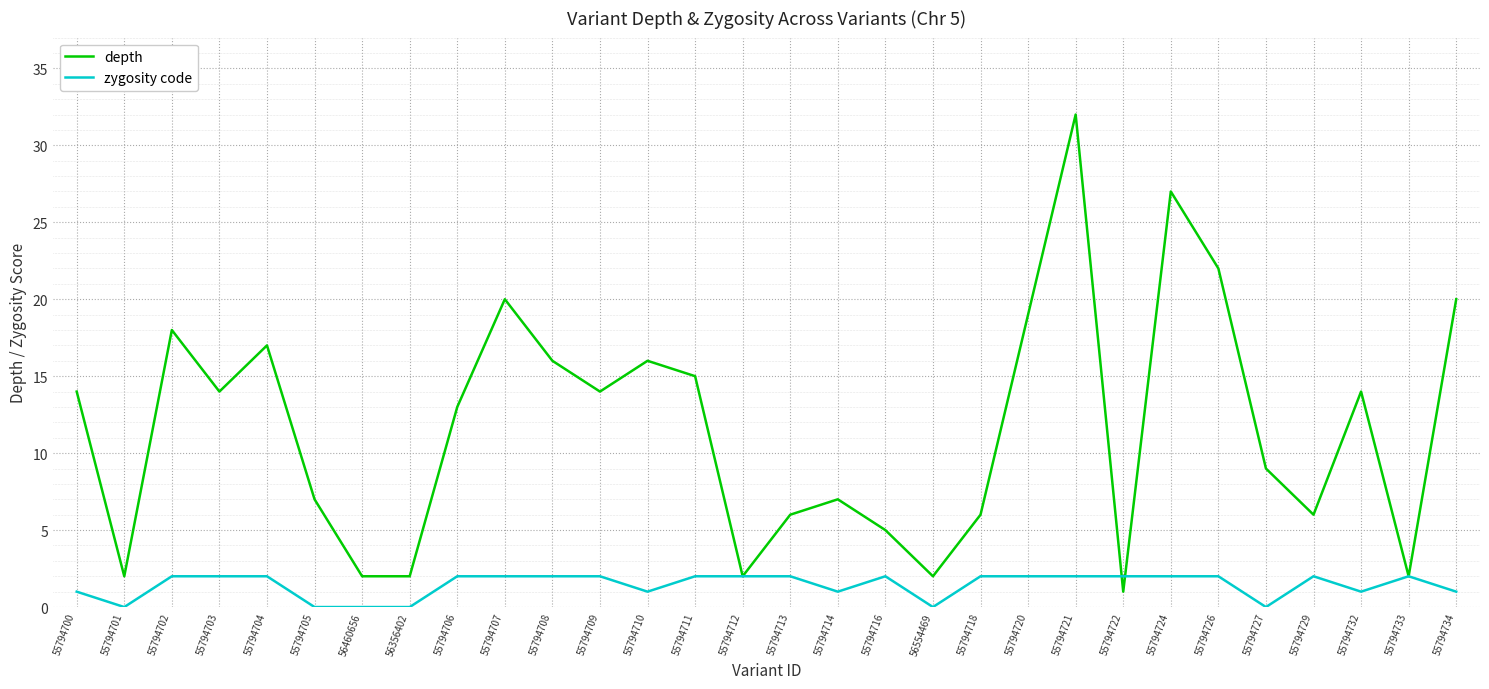

At which label does depth reach its peak?

55794721